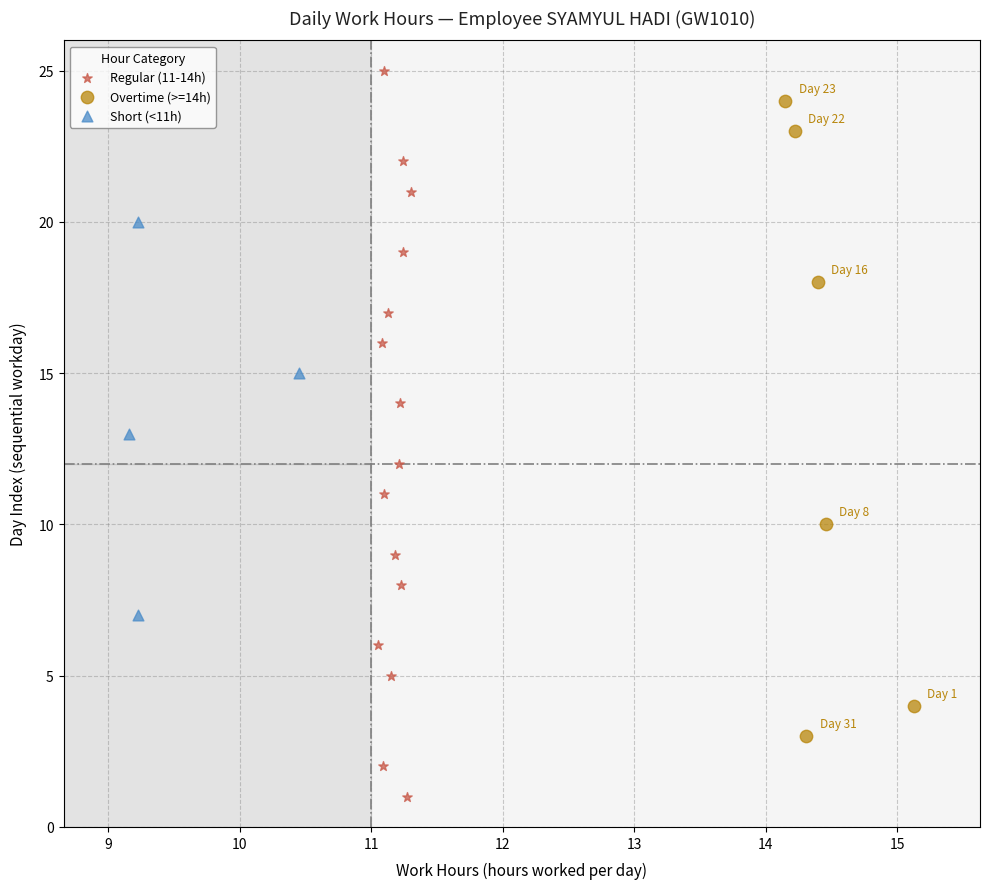

Which series has the widest spread of Y values?

Regular (11-14h)